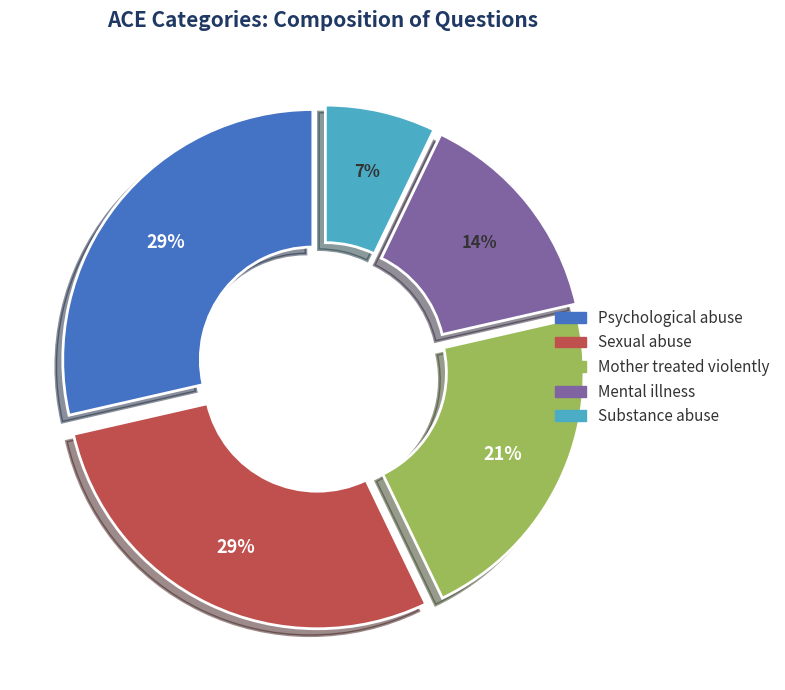

Combined, do Sexual abuse and Psychological abuse account for over 50%?

Yes